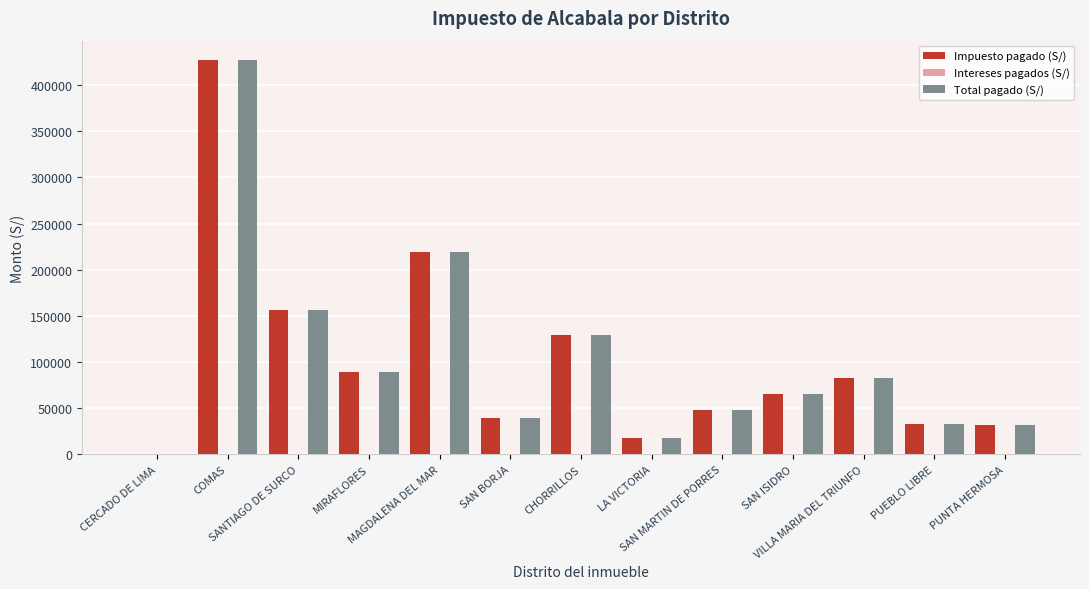

What is the sum of all Impuesto pagado (S/) values?

1340513.2